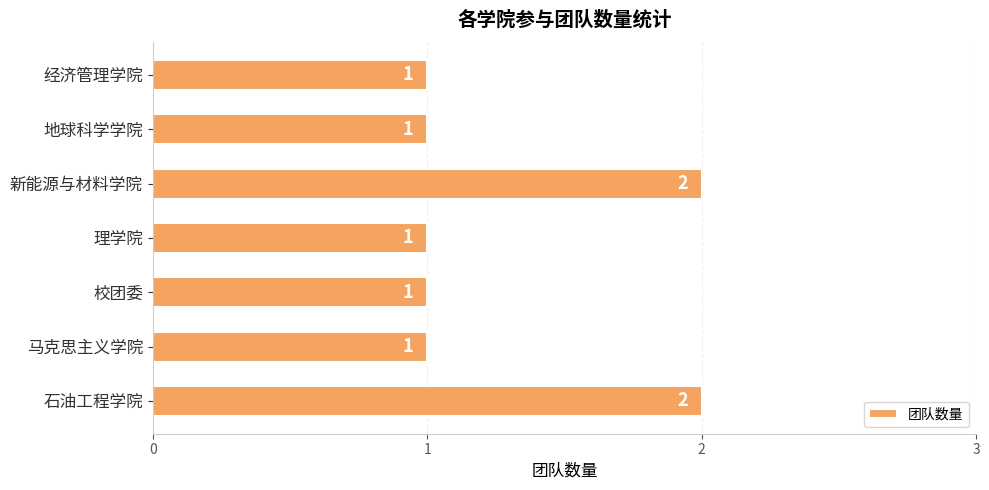

Approximately how many times larger is the value at 石油工程学院 compared to 新能源与材料学院?

1.0